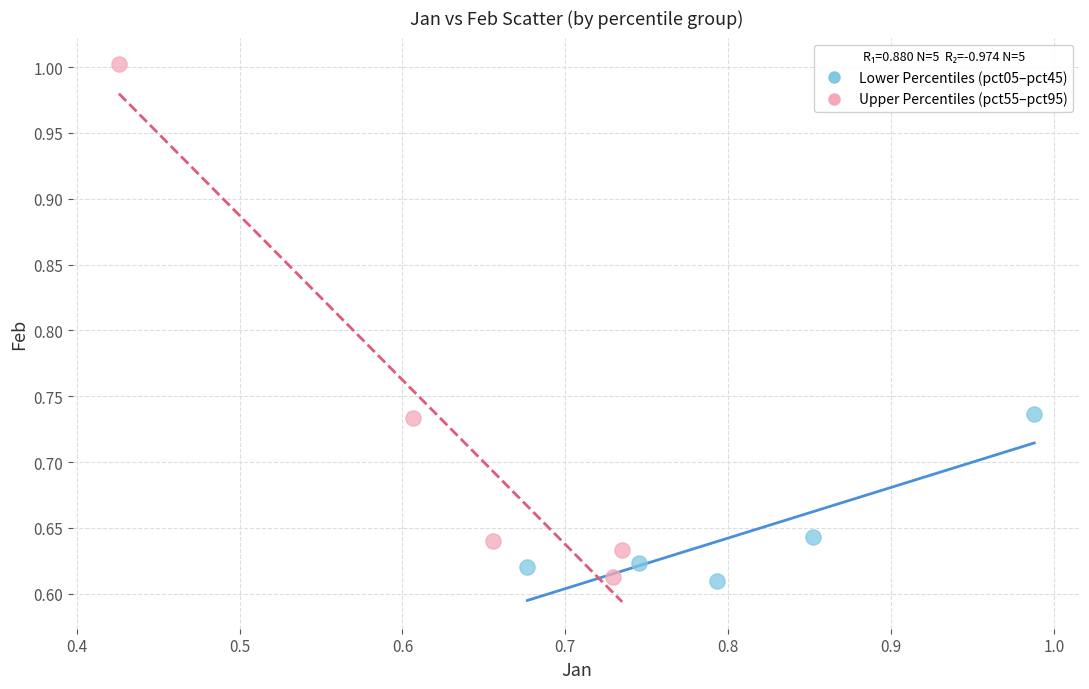

Which series reaches the maximum Y coordinate?

Upper Percentiles (pct55–pct95)